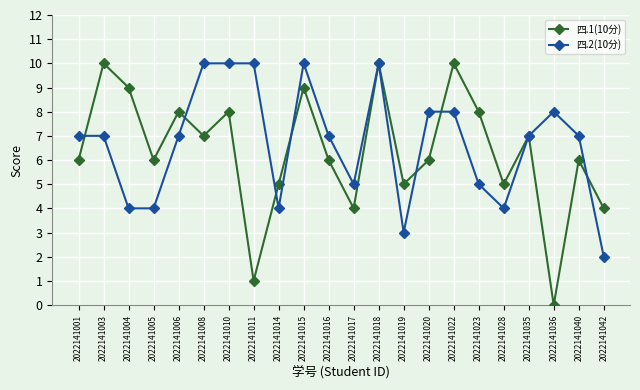

Is the value of 四.2(10分) at 2022141006 greater than the value of 四.1(10分) at 2022141022?

No